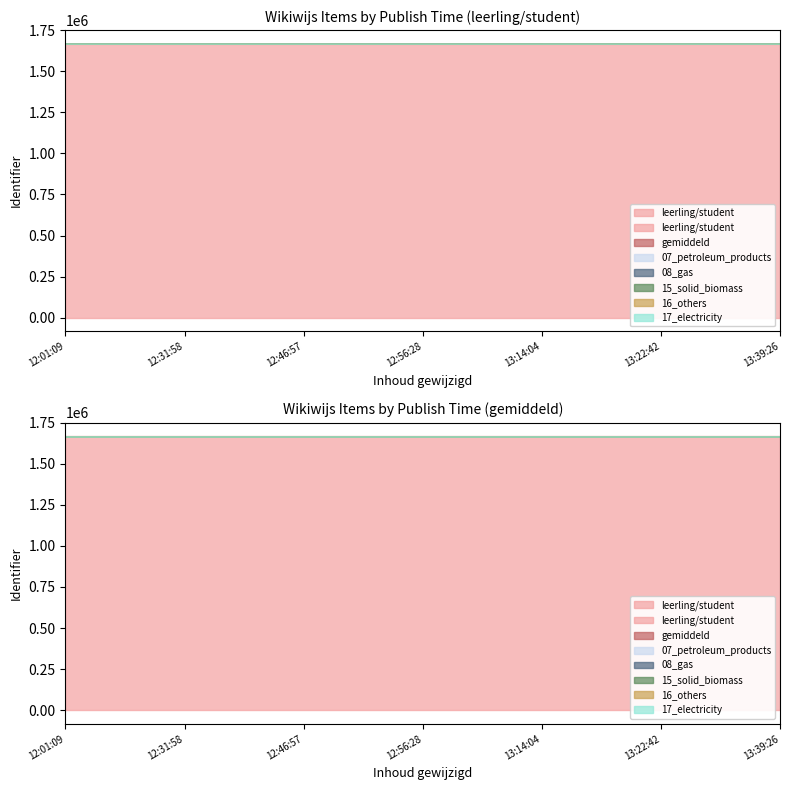

True or false: gemiddeld has a value of 1667506 at 2016-01-08 13:06:13.

True